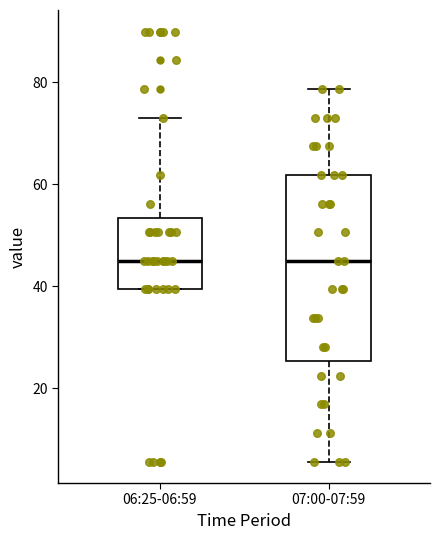

Reading left to right, transcribe this box plot: for each box, give where its median line is, the range the box spans, and where its two whiskers end, as read against the y-axis. The values are not printed on the chart, so give them approximately, as read against the axis.

06:25-06:59: median 46, box 40 to 54, whiskers 40 to 74
07:00-07:59: median 46, box 26 to 62, whiskers 6 to 78